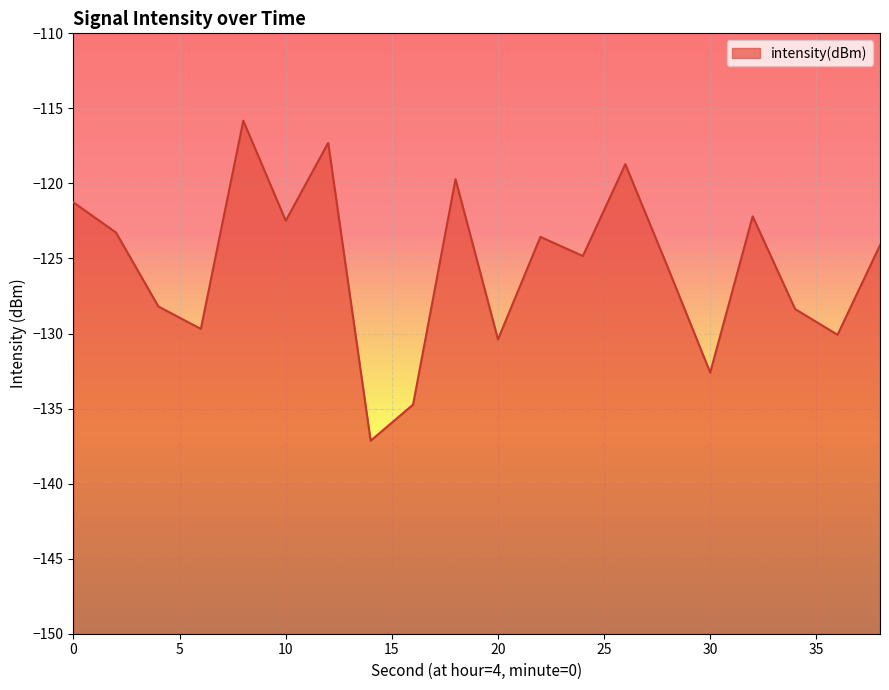

Rank the categories by value from highest to lowest.

8, 12, 26, 18, 0, 32, 10, 2, 22, 38, 24, 28, 4, 34, 6, 36, 20, 30, 16, 14